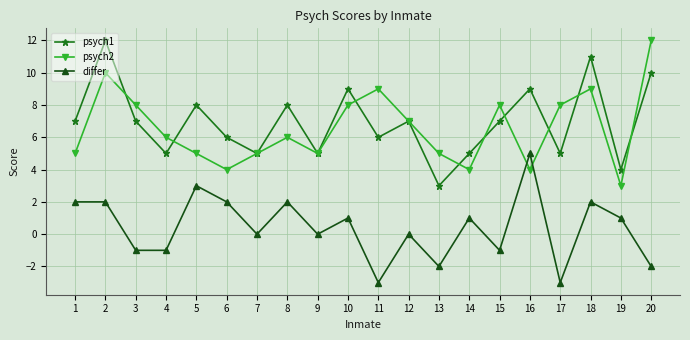

What is the value of the psych2 point at the 17th from the left?

8